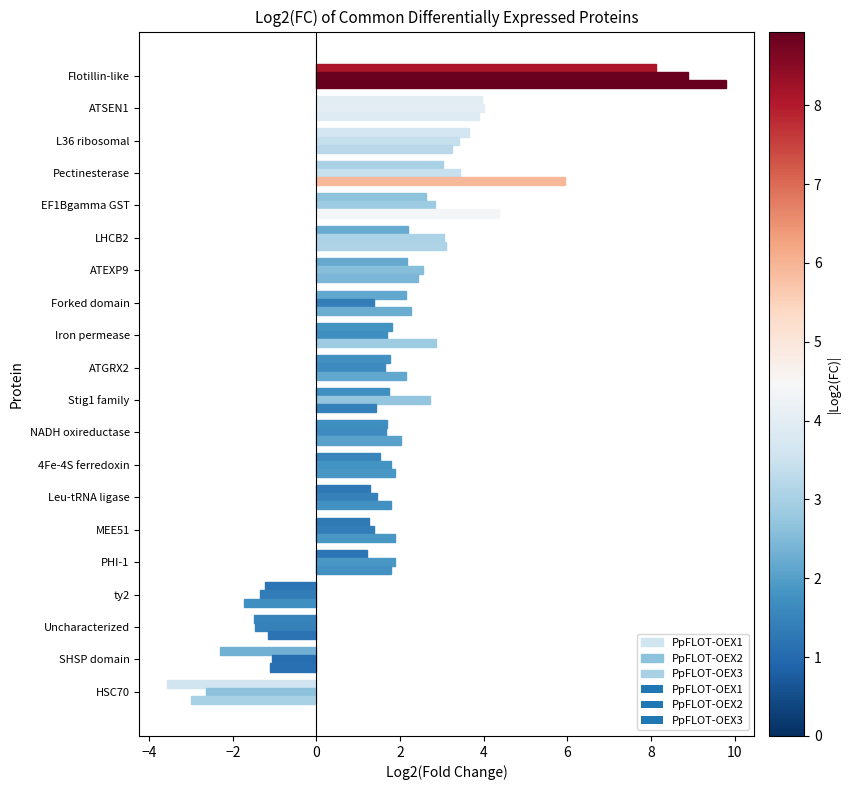

How many negative values does the PpFLOT-OEX3 series have?

4